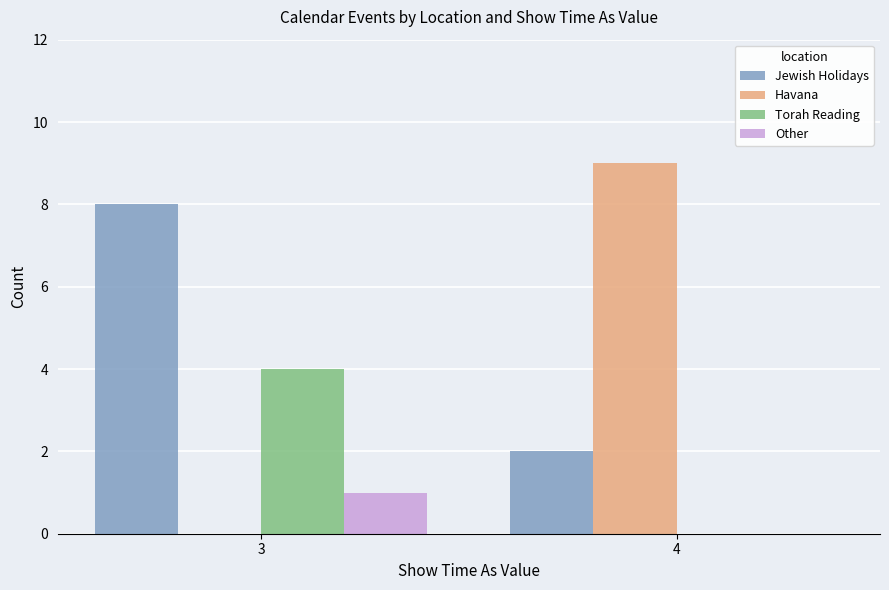

What is the highest value of the Torah Reading series?

4